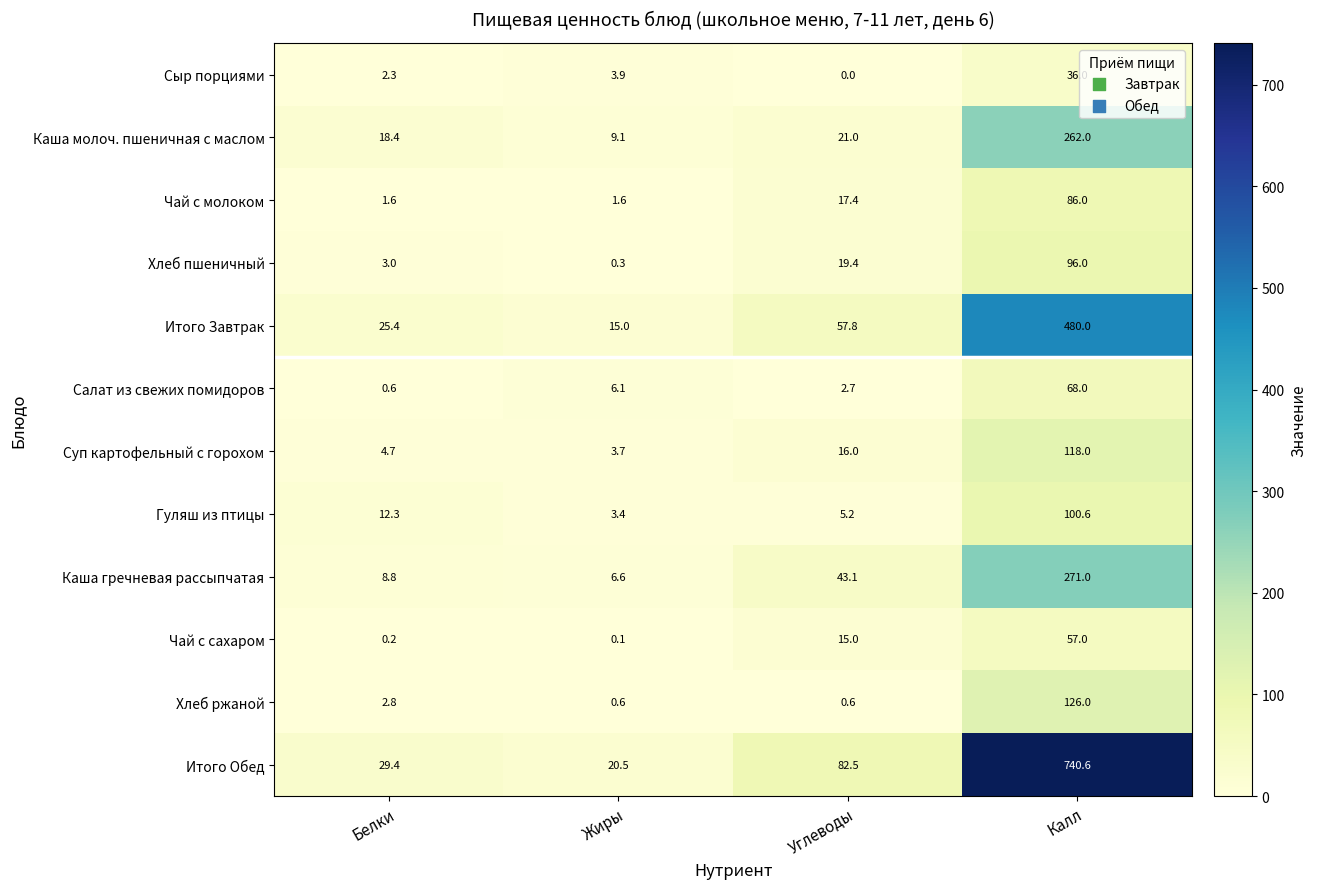

At which category does the chart reach its peak across all series?

Калл